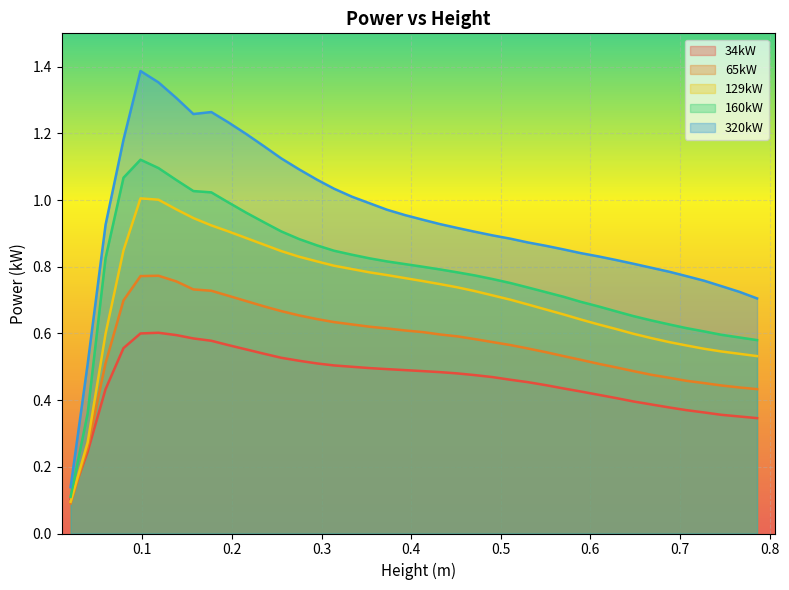

Reading right to left, extract all data points from this chart.

34kW: 0.786=0.3	0.766=0.4	0.746=0.4	0.727=0.4	0.707=0.4	0.688=0.4	0.668=0.4	0.648=0.4	0.629=0.4	0.609=0.4	0.589=0.4	0.57=0.4	0.55=0.4	0.53=0.5	0.511=0.5	0.491=0.5	0.471=0.5	0.452=0.5	0.432=0.5	0.413=0.5	0.393=0.5	0.373=0.5	0.354=0.5	0.334=0.5	0.314=0.5	0.295=0.5	0.275=0.5	0.255=0.5	0.236=0.5	0.216=0.6	0.196=0.6	0.177=0.6	0.157=0.6	0.138=0.6	0.118=0.6	0.098=0.6	0.079=0.6	0.059=0.4	0.039=0.2	0.02=0.1
65kW: 0.786=0.4	0.766=0.4	0.746=0.4	0.727=0.5	0.707=0.5	0.688=0.5	0.668=0.5	0.648=0.5	0.629=0.5	0.609=0.5	0.589=0.5	0.57=0.5	0.55=0.5	0.53=0.6	0.511=0.6	0.491=0.6	0.471=0.6	0.452=0.6	0.432=0.6	0.413=0.6	0.393=0.6	0.373=0.6	0.354=0.6	0.334=0.6	0.314=0.6	0.295=0.6	0.275=0.7	0.255=0.7	0.236=0.7	0.216=0.7	0.196=0.7	0.177=0.7	0.157=0.7	0.138=0.8	0.118=0.8	0.098=0.8	0.079=0.7	0.059=0.5	0.039=0.3	0.02=0.1
129kW: 0.786=0.5	0.766=0.5	0.746=0.5	0.727=0.6	0.707=0.6	0.688=0.6	0.668=0.6	0.648=0.6	0.629=0.6	0.609=0.6	0.589=0.6	0.57=0.7	0.55=0.7	0.53=0.7	0.511=0.7	0.491=0.7	0.471=0.7	0.452=0.7	0.432=0.7	0.413=0.8	0.393=0.8	0.373=0.8	0.354=0.8	0.334=0.8	0.314=0.8	0.295=0.8	0.275=0.8	0.255=0.8	0.236=0.9	0.216=0.9	0.196=0.9	0.177=0.9	0.157=0.9	0.138=1.0	0.118=1.0	0.098=1.0	0.079=0.8	0.059=0.6	0.039=0.3	0.02=0.1
160kW: 0.786=0.6	0.766=0.6	0.746=0.6	0.727=0.6	0.707=0.6	0.688=0.6	0.668=0.6	0.648=0.7	0.629=0.7	0.609=0.7	0.589=0.7	0.57=0.7	0.55=0.7	0.53=0.7	0.511=0.8	0.491=0.8	0.471=0.8	0.452=0.8	0.432=0.8	0.413=0.8	0.393=0.8	0.373=0.8	0.354=0.8	0.334=0.8	0.314=0.8	0.295=0.9	0.275=0.9	0.255=0.9	0.236=0.9	0.216=1.0	0.196=1.0	0.177=1.0	0.157=1.0	0.138=1.1	0.118=1.1	0.098=1.1	0.079=1.1	0.059=0.8	0.039=0.4	0.02=0.1
320kW: 0.786=0.7	0.766=0.7	0.746=0.7	0.727=0.8	0.707=0.8	0.688=0.8	0.668=0.8	0.648=0.8	0.629=0.8	0.609=0.8	0.589=0.8	0.57=0.9	0.55=0.9	0.53=0.9	0.511=0.9	0.491=0.9	0.471=0.9	0.452=0.9	0.432=0.9	0.413=0.9	0.393=1.0	0.373=1.0	0.354=1.0	0.334=1.0	0.314=1.0	0.295=1.1	0.275=1.1	0.255=1.1	0.236=1.2	0.216=1.2	0.196=1.2	0.177=1.3	0.157=1.3	0.138=1.3	0.118=1.4	0.098=1.4	0.079=1.2	0.059=0.9	0.039=0.5	0.02=0.1